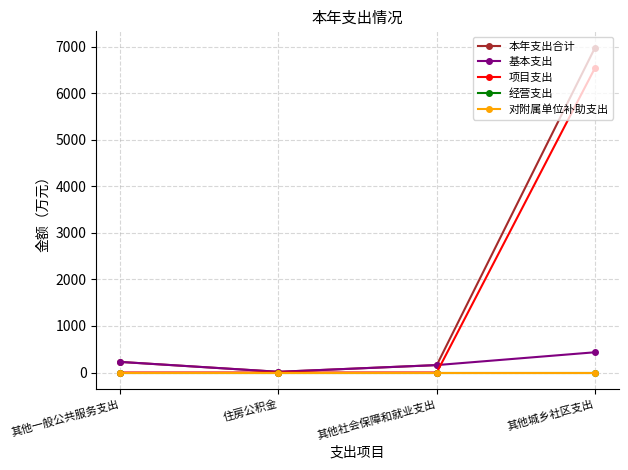

True or false: 基本支出 and 本年支出合计 cross at least once.

False